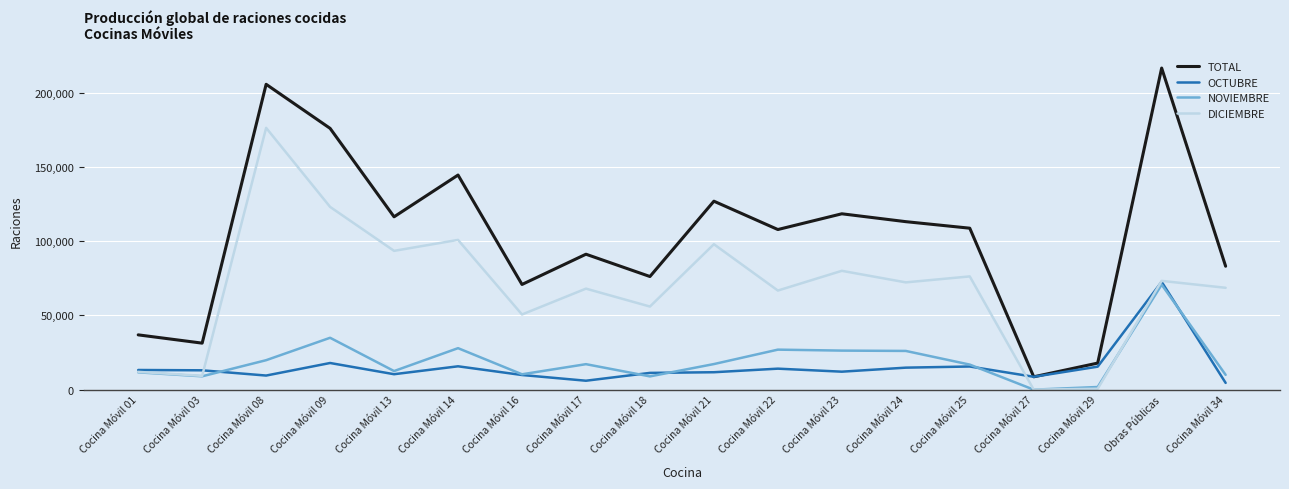

Is it true that TOTAL equals 41880 at Cocina Móvil 03?

False